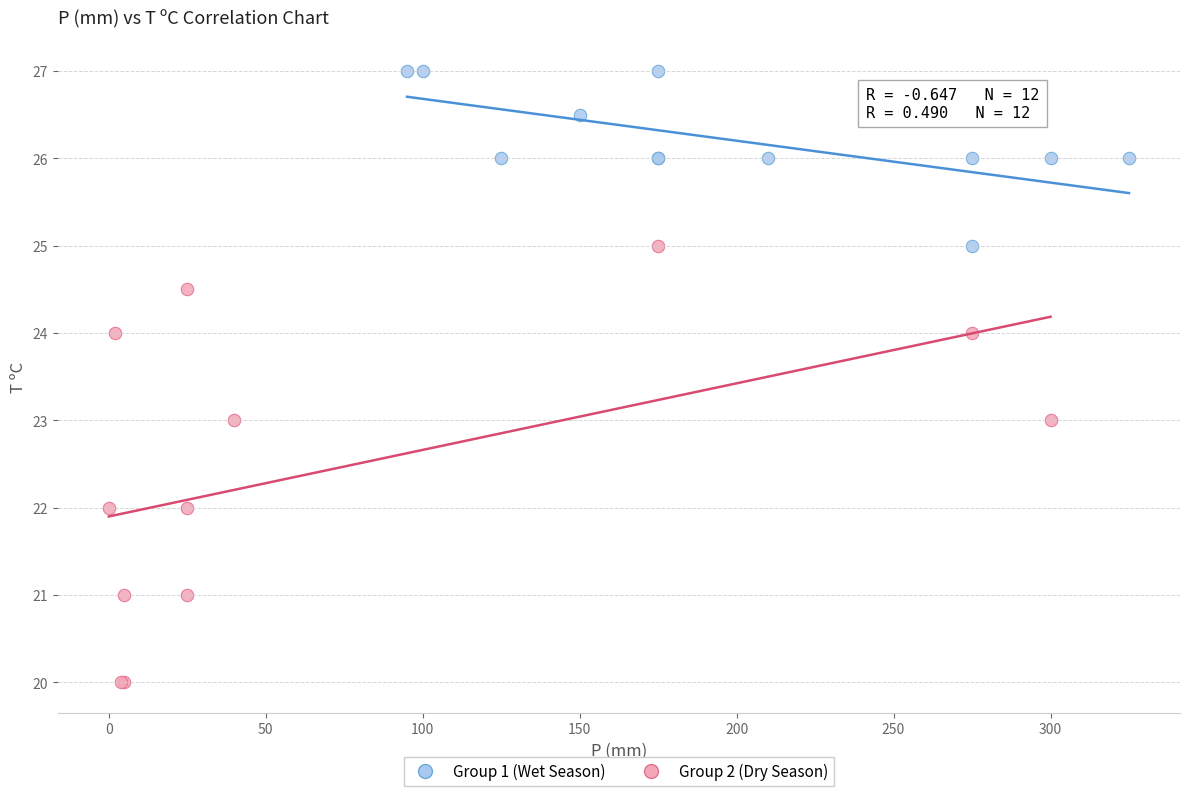

Which series reaches the maximum Y coordinate?

Group 1 (Wet Season)